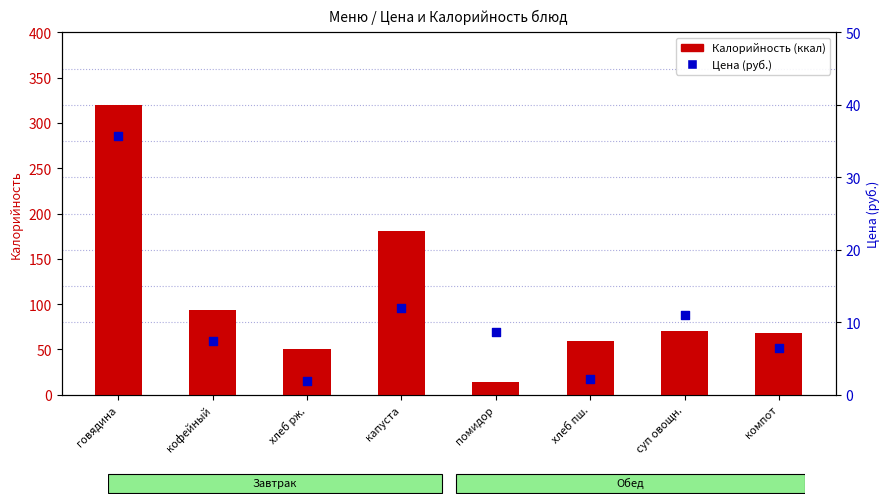

What is the total value across all series at капуста?

192.7